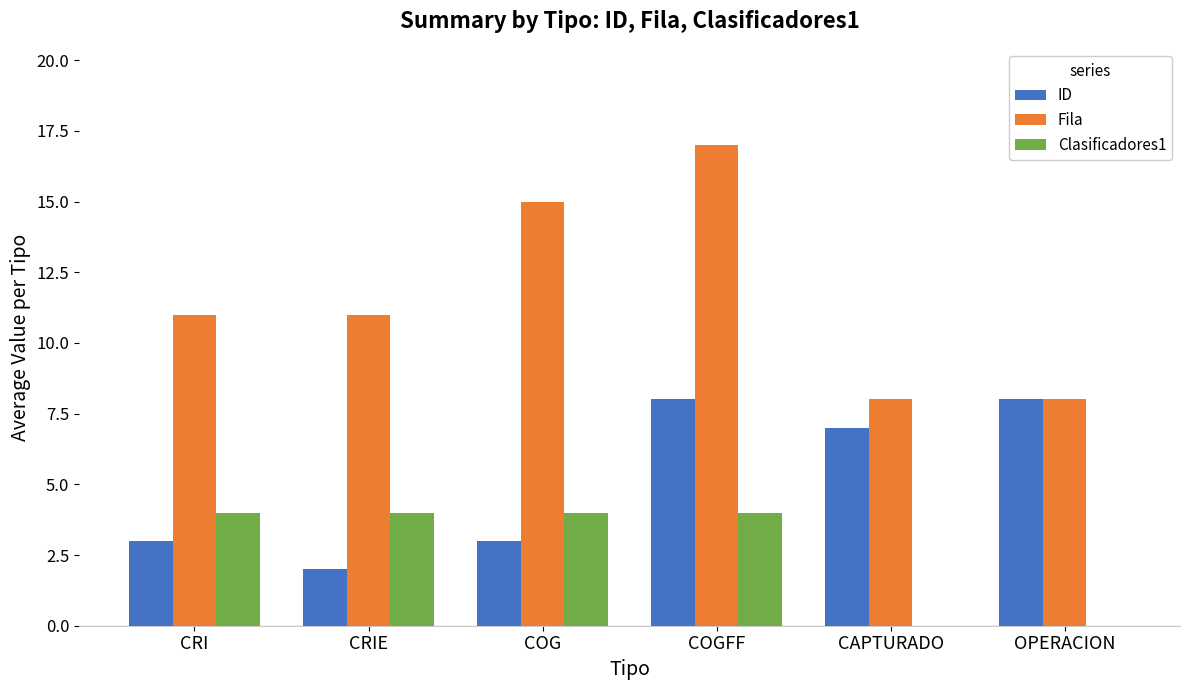

Which series has the largest total across all categories?

Fila